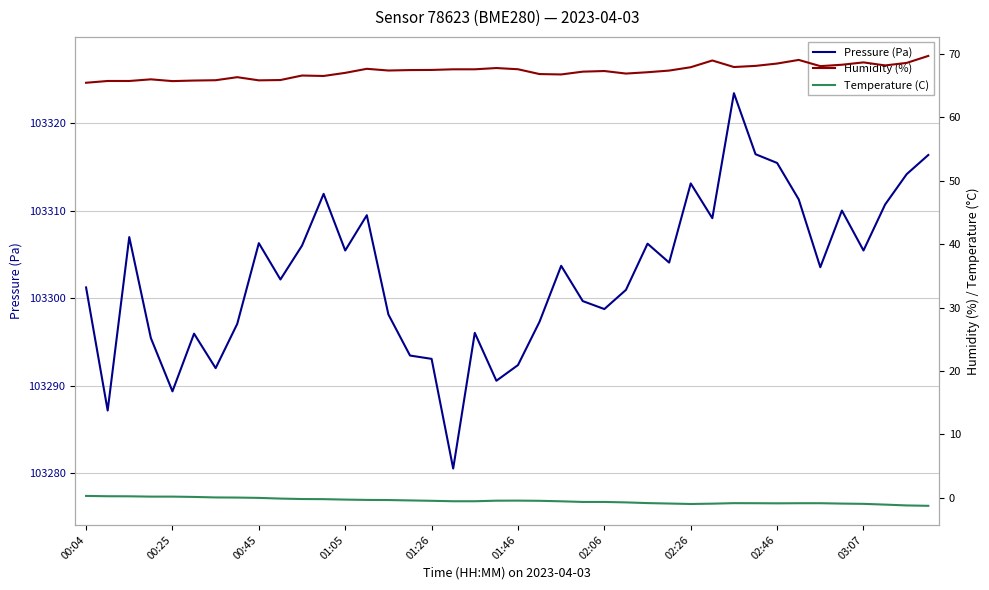

Is it true that Pressure (Pa) equals 103298.8 at 02:06?

True